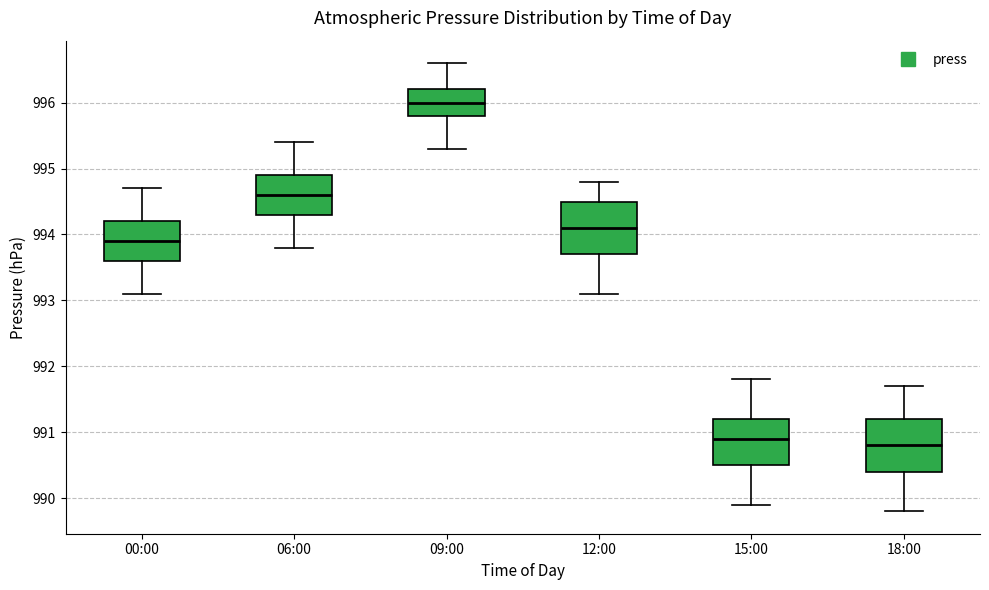

Reading left to right, transcribe this box plot: for each box, give where its median line is, the range the box spans, and where its two whiskers end, as read against the y-axis. The values are not printed on the chart, so give them approximately, as read against the axis.

00:00: median 993.9, box 993.6 to 994.2, whiskers 993.1 to 994.7
06:00: median 994.6, box 994.3 to 994.9, whiskers 993.8 to 995.4
09:00: median 996.0, box 995.8 to 996.2, whiskers 995.3 to 996.6
12:00: median 994.1, box 993.7 to 994.5, whiskers 993.1 to 994.8
15:00: median 990.9, box 990.5 to 991.2, whiskers 989.9 to 991.8
18:00: median 990.8, box 990.4 to 991.2, whiskers 989.8 to 991.7